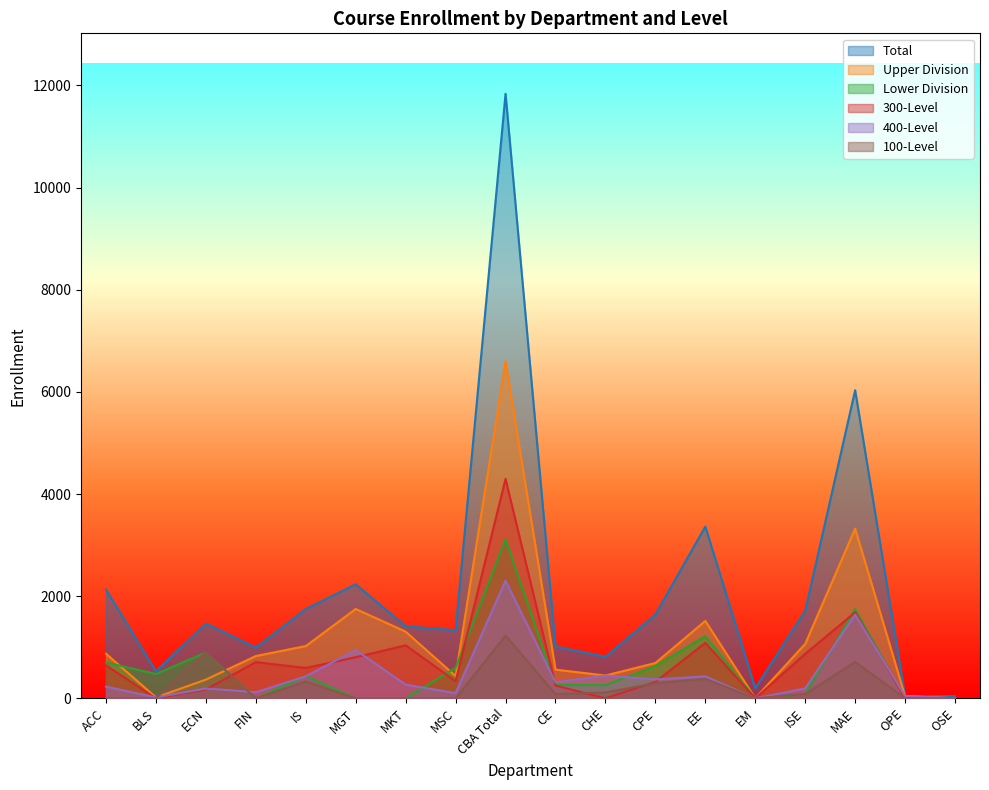

Reading left to right, transcribe all the data shown in this chart.

Total: ACC=2130	BLS=528	ECN=1464	FIN=993	IS=1747	MGT=2232	MKT=1410	MSC=1332	CBA Total=11836	CE=1015	CHE=812	CPE=1639	EE=3362	EM=198	ISE=1713	MAE=6032	OPE=42	OSE=45
Upper Division: ACC=873	BLS=18	ECN=366	FIN=828	IS=1023	MGT=1749	MKT=1305	MSC=435	CBA Total=6597	CE=562	CHE=446	CPE=691	EE=1515	EM=0	ISE=1065	MAE=3323	OPE=42	OSE=0
Lower Division: ACC=702	BLS=477	ECN=897	FIN=0	IS=435	MGT=0	MKT=0	MSC=597	CBA Total=3108	CE=261	CHE=258	CPE=630	EE=1216	EM=0	ISE=84	MAE=1745	OPE=0	OSE=0
300-Level: ACC=645	BLS=0	ECN=174	FIN=708	IS=594	MGT=804	MKT=1038	MSC=333	CBA Total=4296	CE=250	CHE=0	CPE=322	EE=1086	EM=0	ISE=870	MAE=1684	OPE=0	OSE=0
400-Level: ACC=228	BLS=18	ECN=192	FIN=120	IS=429	MGT=945	MKT=267	MSC=102	CBA Total=2301	CE=312	CHE=446	CPE=369	EE=429	EM=0	ISE=195	MAE=1639	OPE=42	OSE=0
100-Level: ACC=0	BLS=0	ECN=897	FIN=0	IS=330	MGT=0	MKT=0	MSC=0	CBA Total=1227	CE=82	CHE=116	CPE=294	EE=381	EM=0	ISE=84	MAE=712	OPE=0	OSE=0